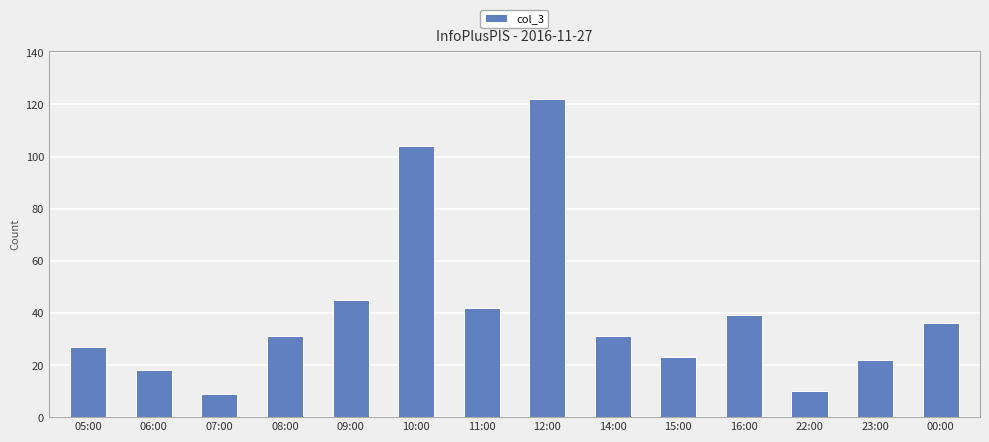

Which category has the highest value across all series?

12:00